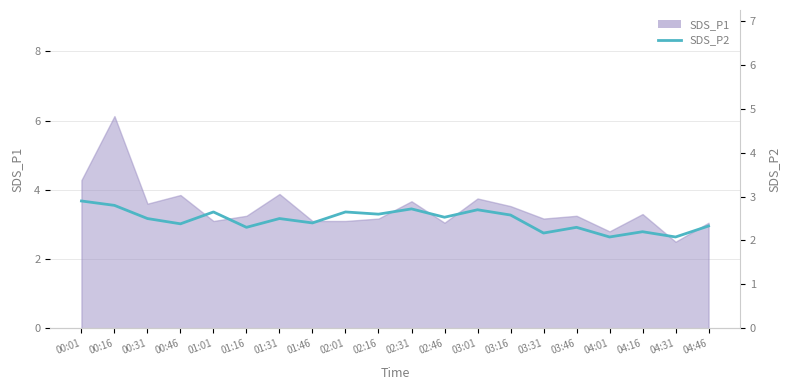

Is it true that the value at 03:46 is 1.6?

False